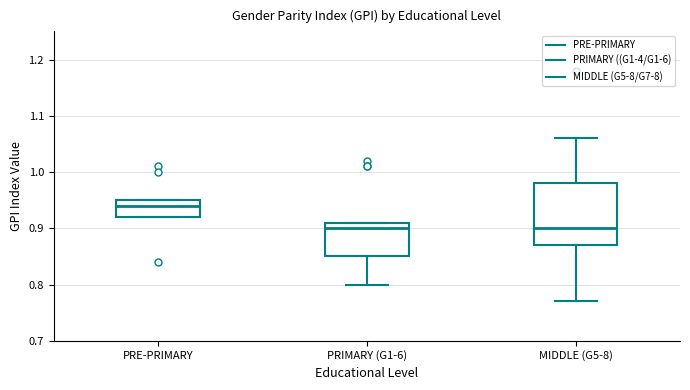

Which box is the tallest, from its lower edge to its upper edge?

MIDDLE (G5-8)